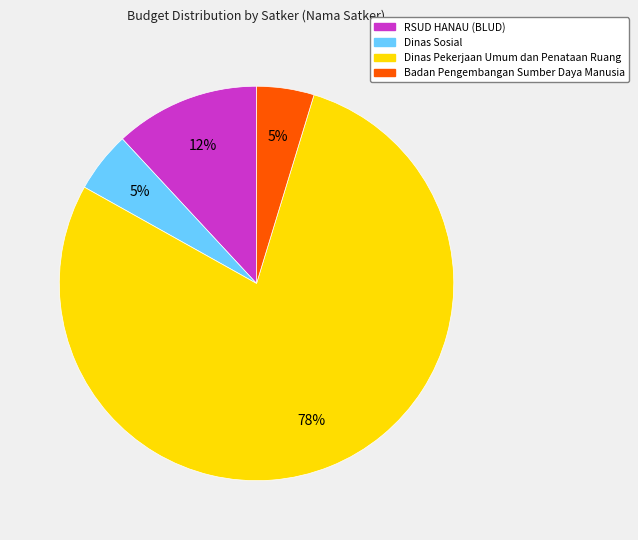

To the nearest percent, what is the average slice percentage?

25%